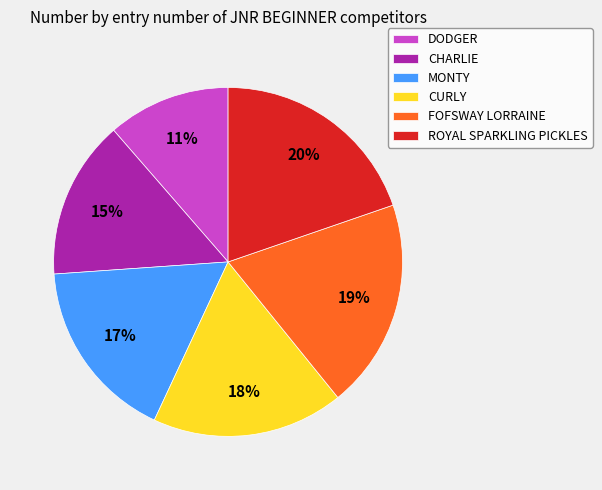

How many segments does this pie chart have?

6